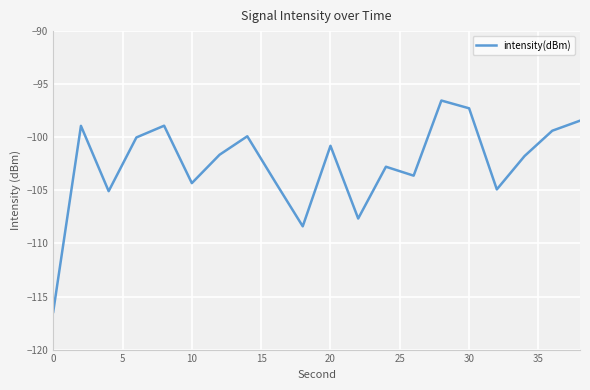

What is the greatest value displayed?

-96.5